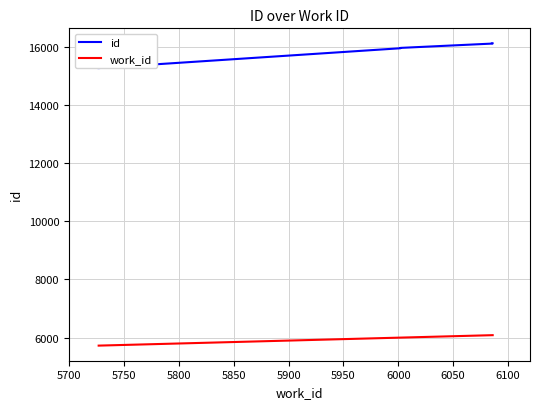

Rank the series by their maximum value, from highest to lowest.

id, work_id